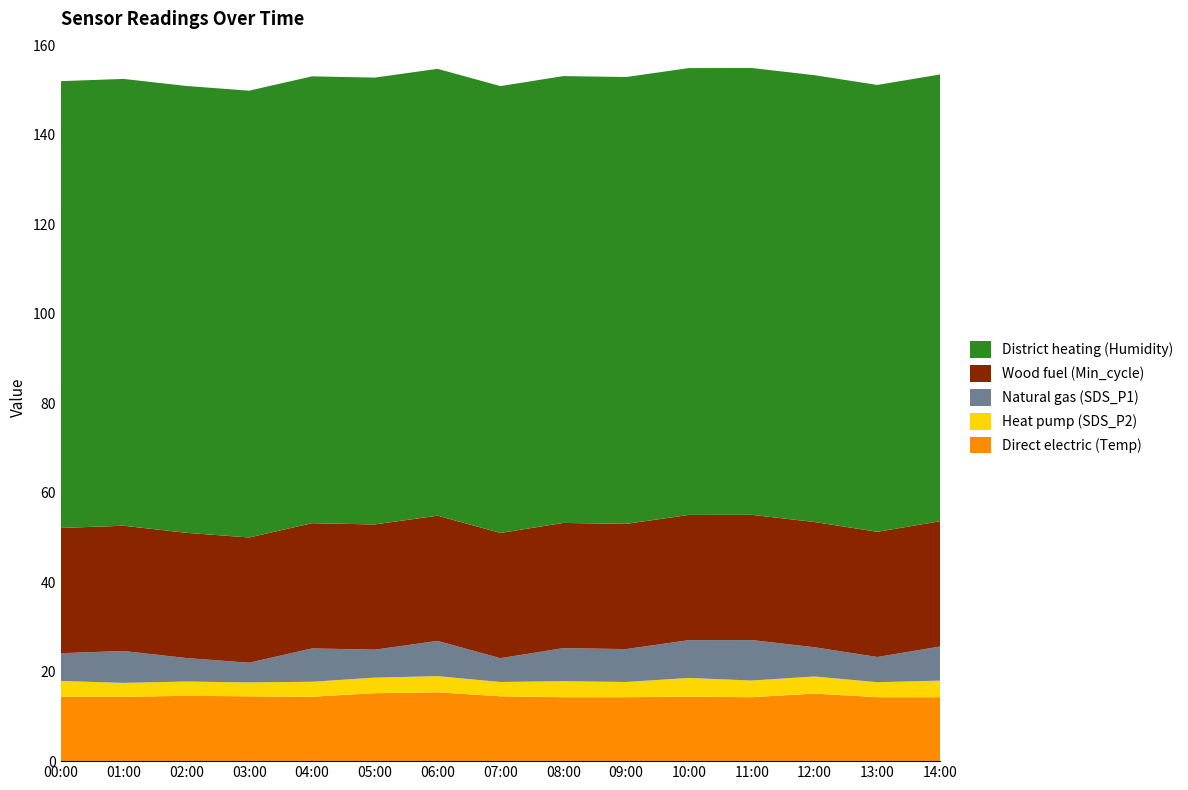

Reading right to left, extract all data points from this chart.

Direct electric (Temp): 14.3	14.3	15.1	14.3	14.4	14.3	14.3	14.5	15.4	15.2	14.4	14.5	14.6	14.4	14.4
Heat pump (SDS_P2): 3.7	3.4	3.8	3.7	4.2	3.4	3.6	3.2	3.6	3.5	3.4	3.1	3.2	3.1	3.5
Natural gas (SDS_P1): 7.6	5.6	6.5	9.1	8.4	7.3	7.4	5.3	7.9	6.2	7.5	4.4	5.2	7.1	6.2
Wood fuel (Min_cycle): 28.0	28.0	28.0	28.0	28.0	28.0	28.0	28.0	28.0	28.0	28.0	28.0	28.0	28.0	28.0
District heating (Humidity): 99.9	99.9	99.9	99.9	99.9	99.9	99.9	99.9	99.9	99.9	99.9	99.9	99.9	99.9	99.9